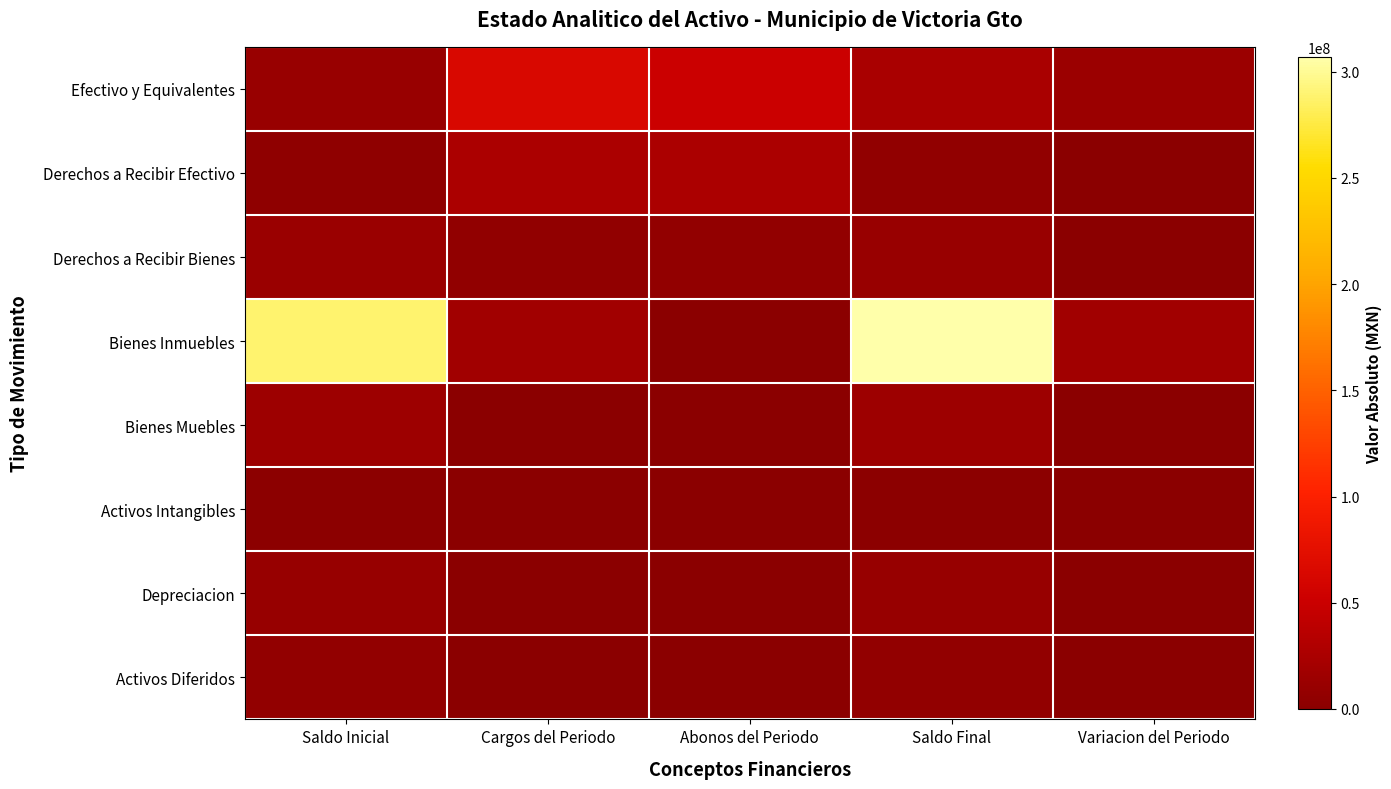

Which series has the largest total across all categories?

Bienes Inmuebles